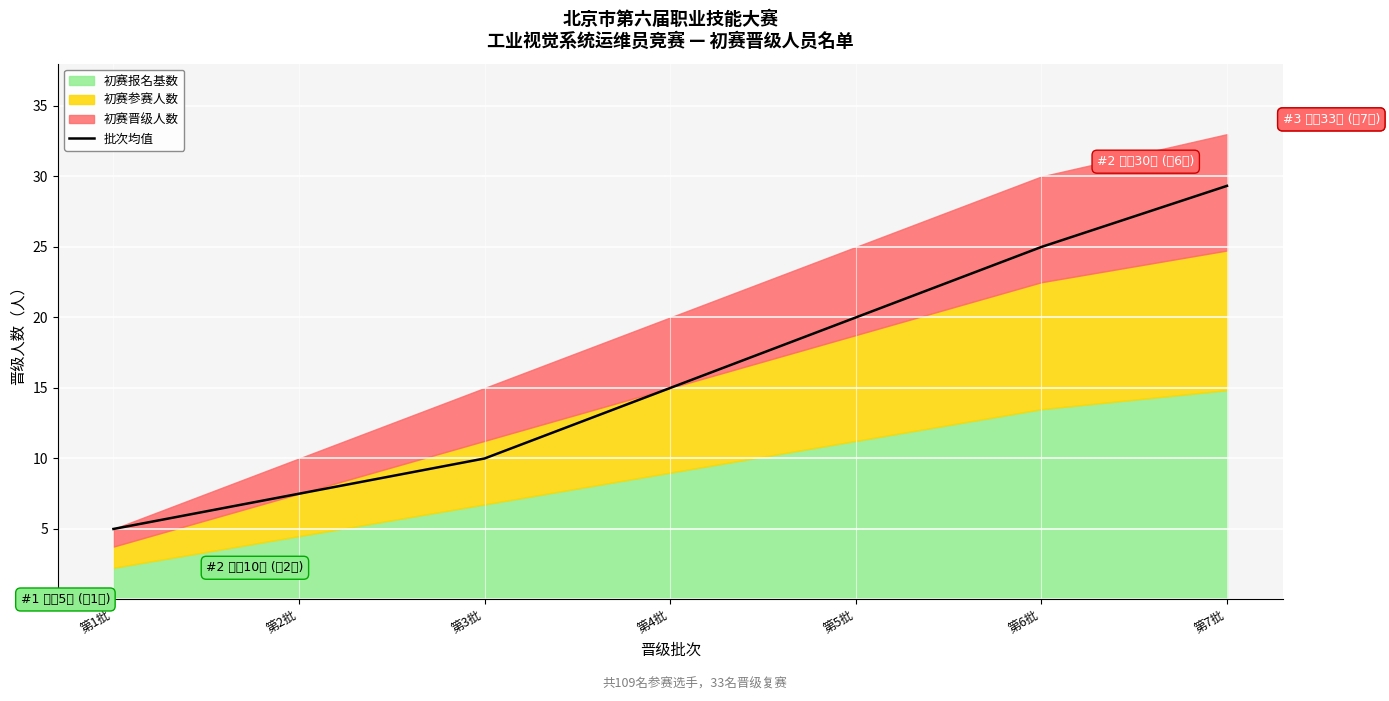

What is the difference between the second highest and second lowest values?

17.5